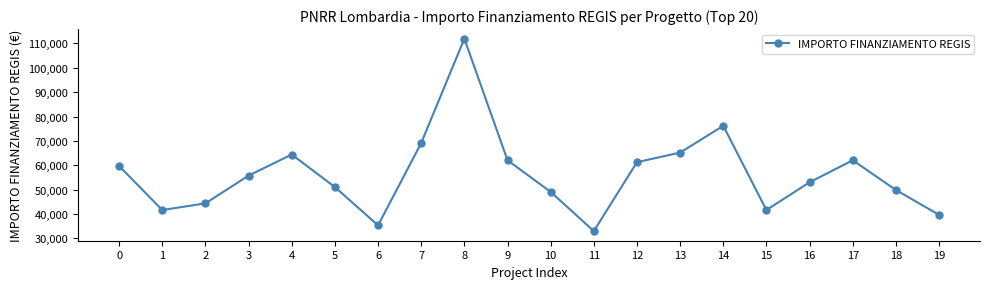

The value at 15 is 28427.1. True or false?

False